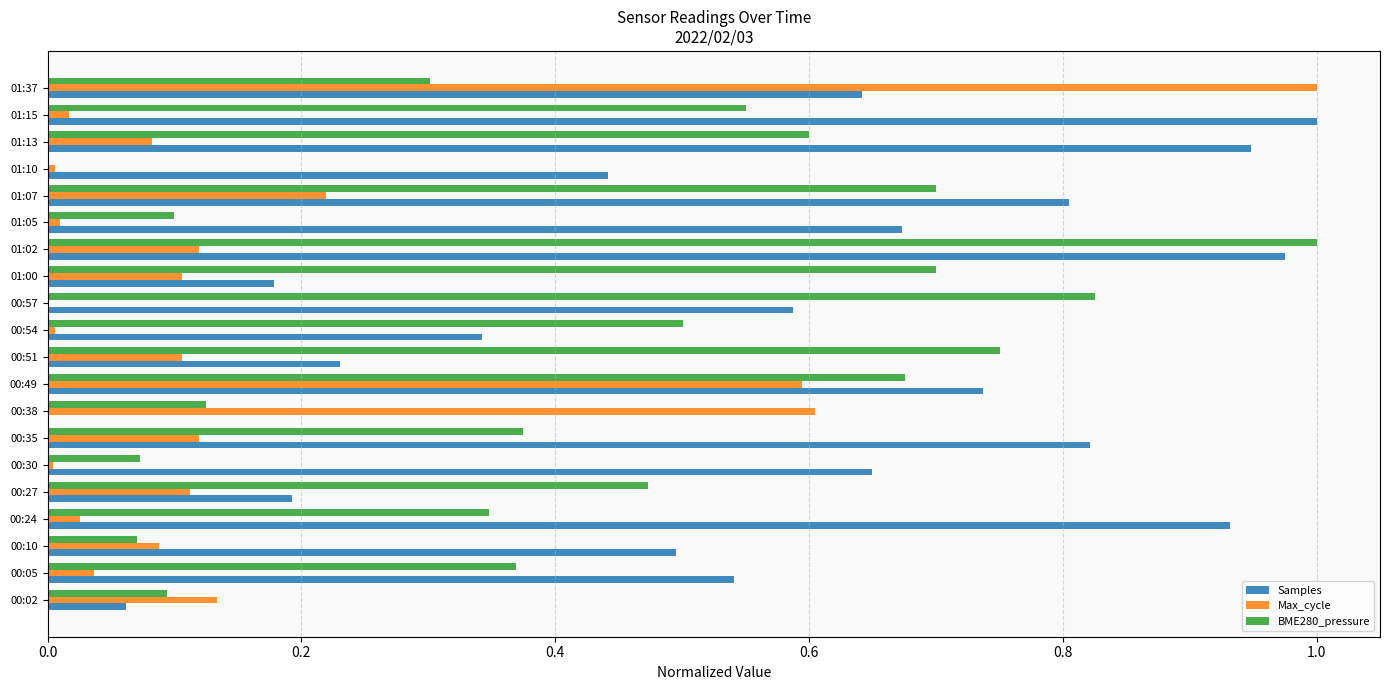

What is the sum of all BME280_pressure values?

8.6